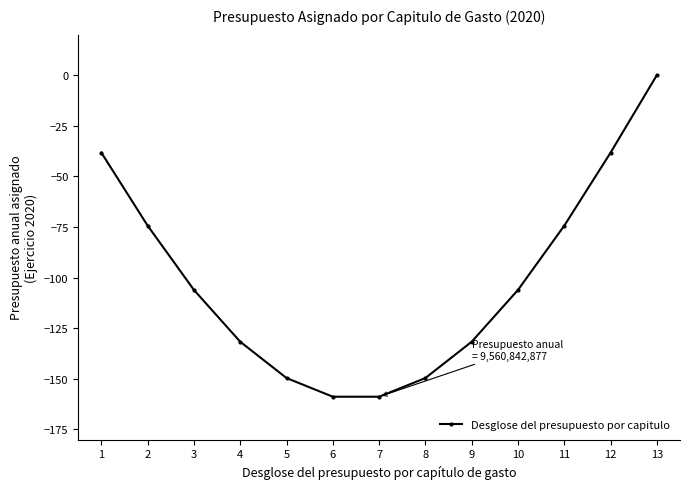

What is the value of the 11th point from the left?

-74.4